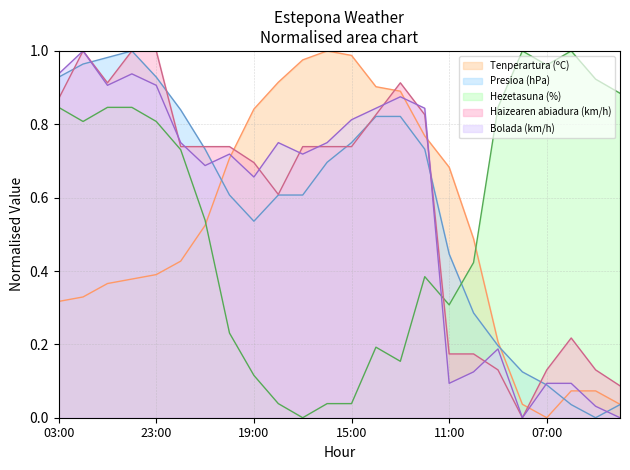

At which category does Tenperartura (ºC) reach its first local peak?

16:00